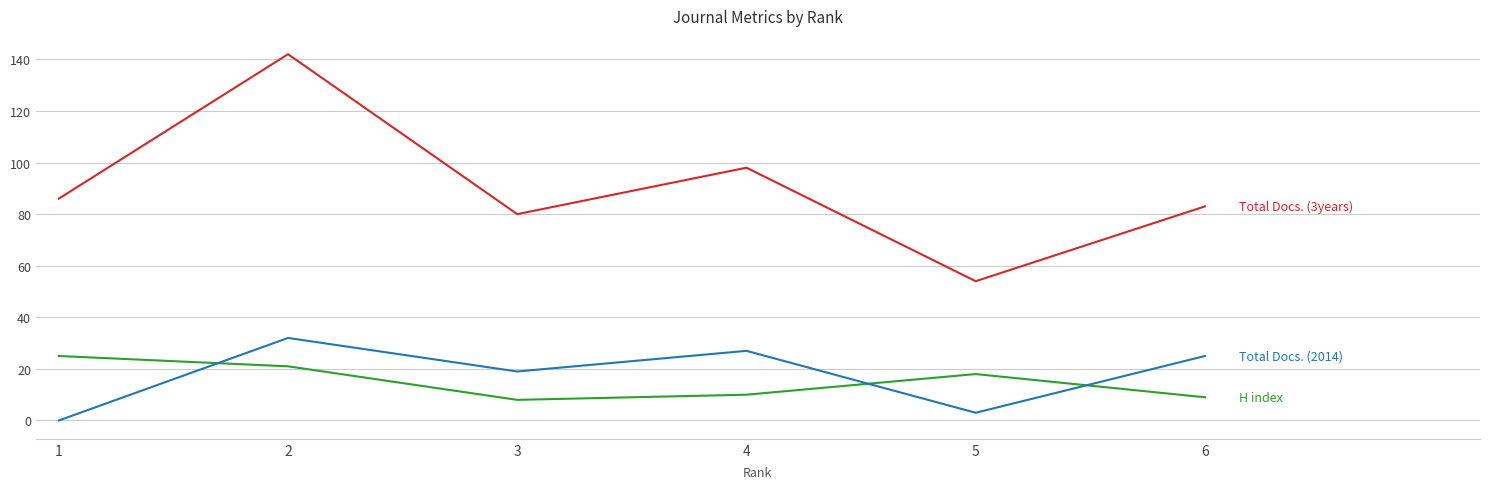

What is the greatest value displayed?

142